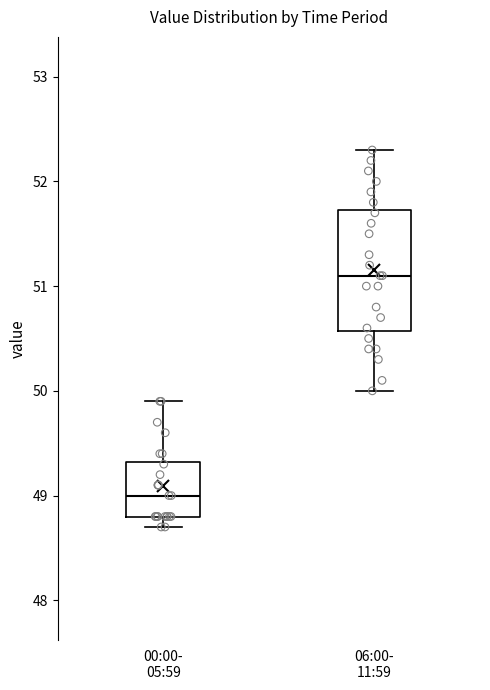

Which box's median line is the highest?

06:00- 11:59